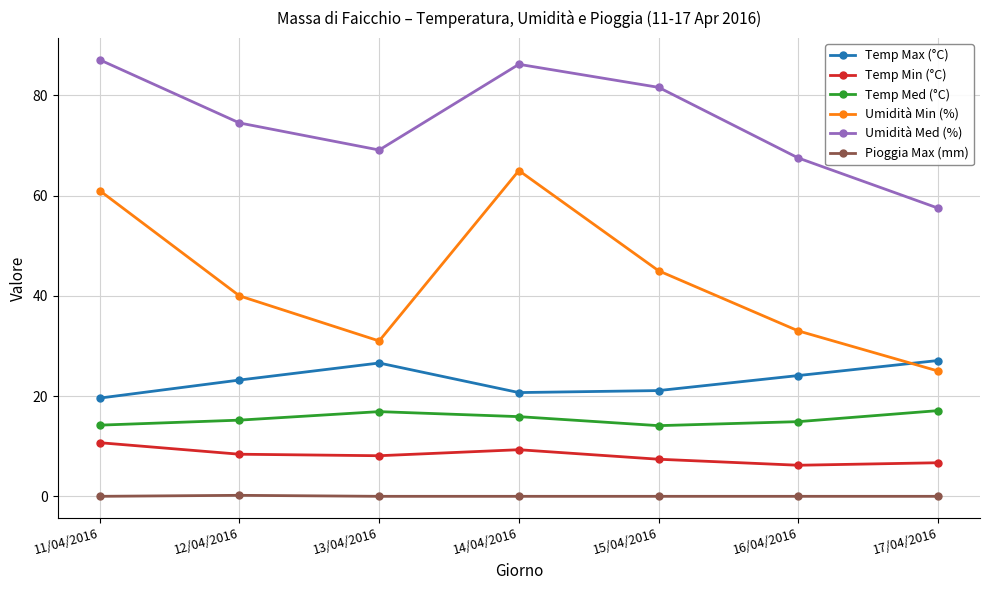

What is the sum of the Temp Min (°C) values at 14/04/2016 and 16/04/2016?

15.5